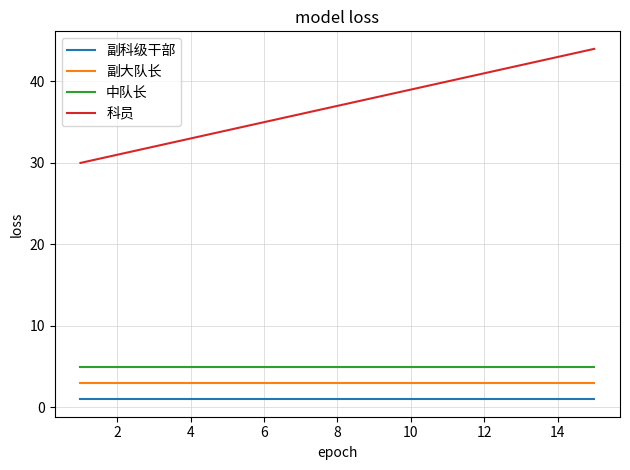

Which series has the widest spread of values?

科员